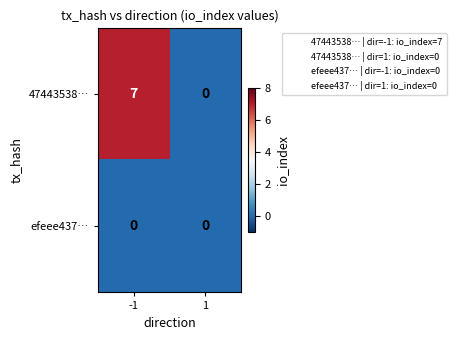

Rank the series by their average value, from lowest to highest.

efeee437…, 47443538…